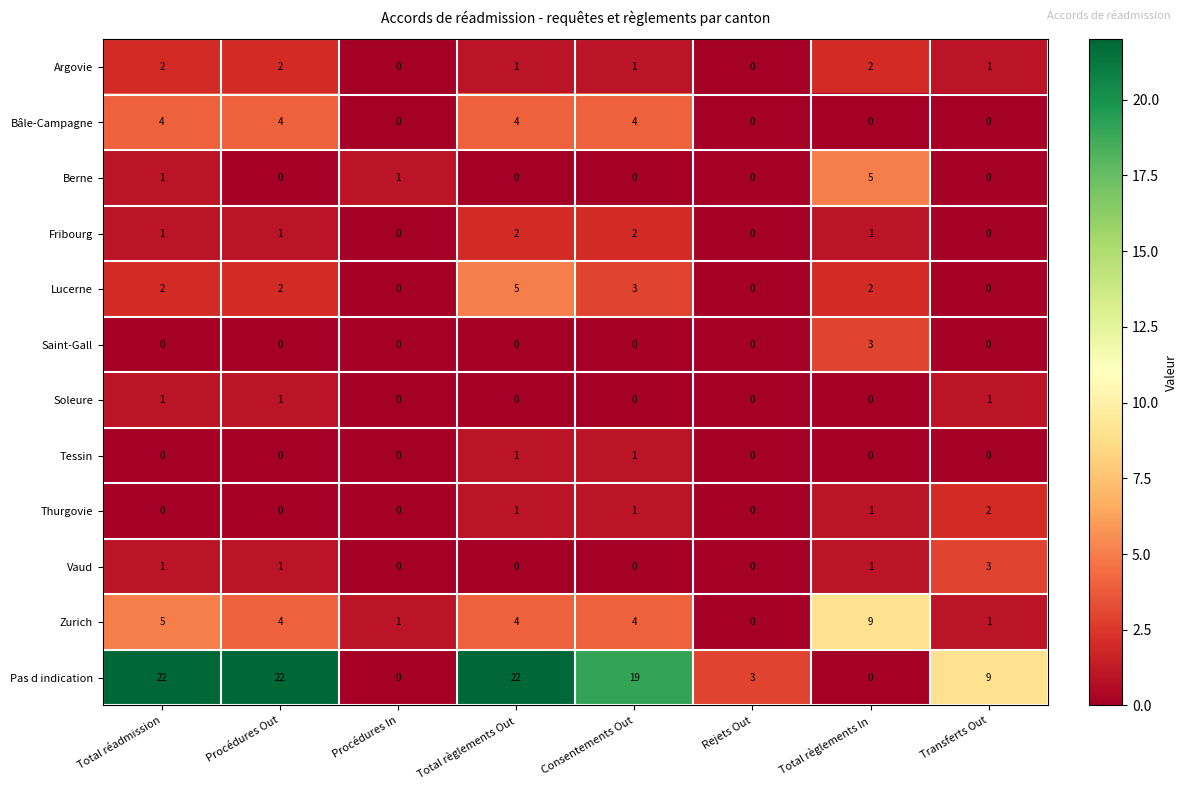

What is the difference between the maximum and minimum values in the Pas d indication series?

22